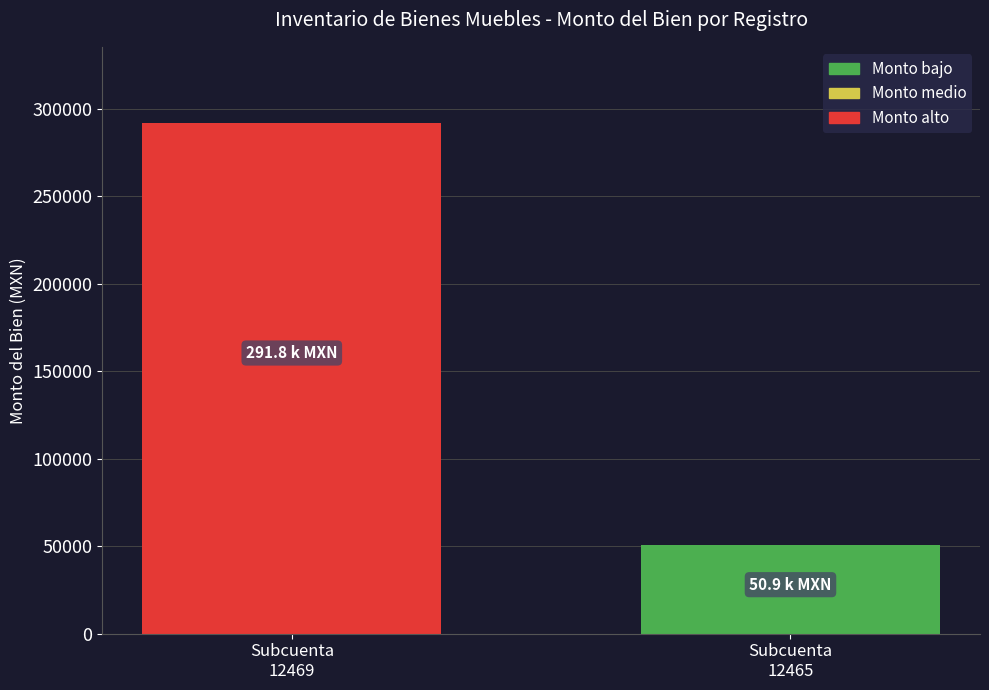

What is the average value?

171352.6